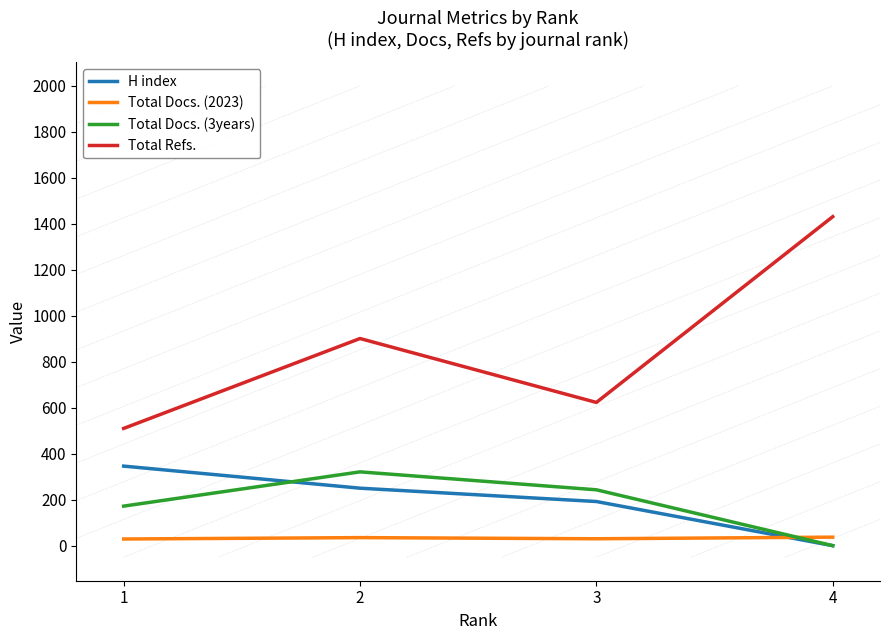

Between 3 and 4, which series saw the biggest shift?

Total Refs.